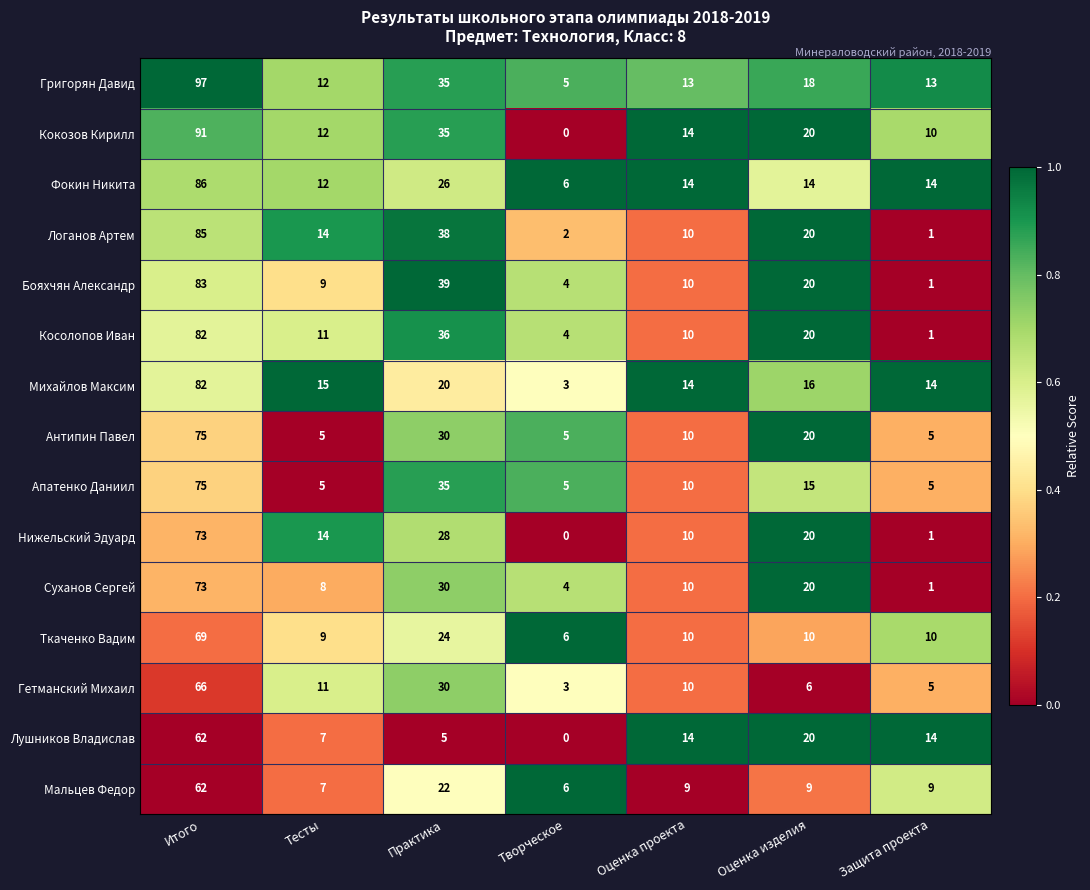

At how many categories does at least one series exceed 0?

7